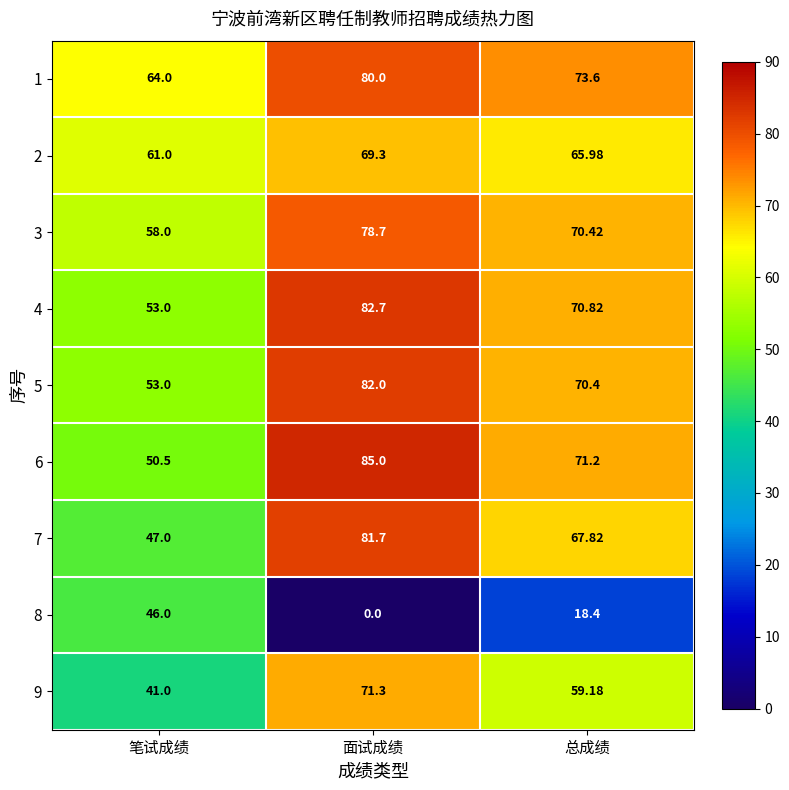

At which category is the sum across all series the highest?

面试成绩